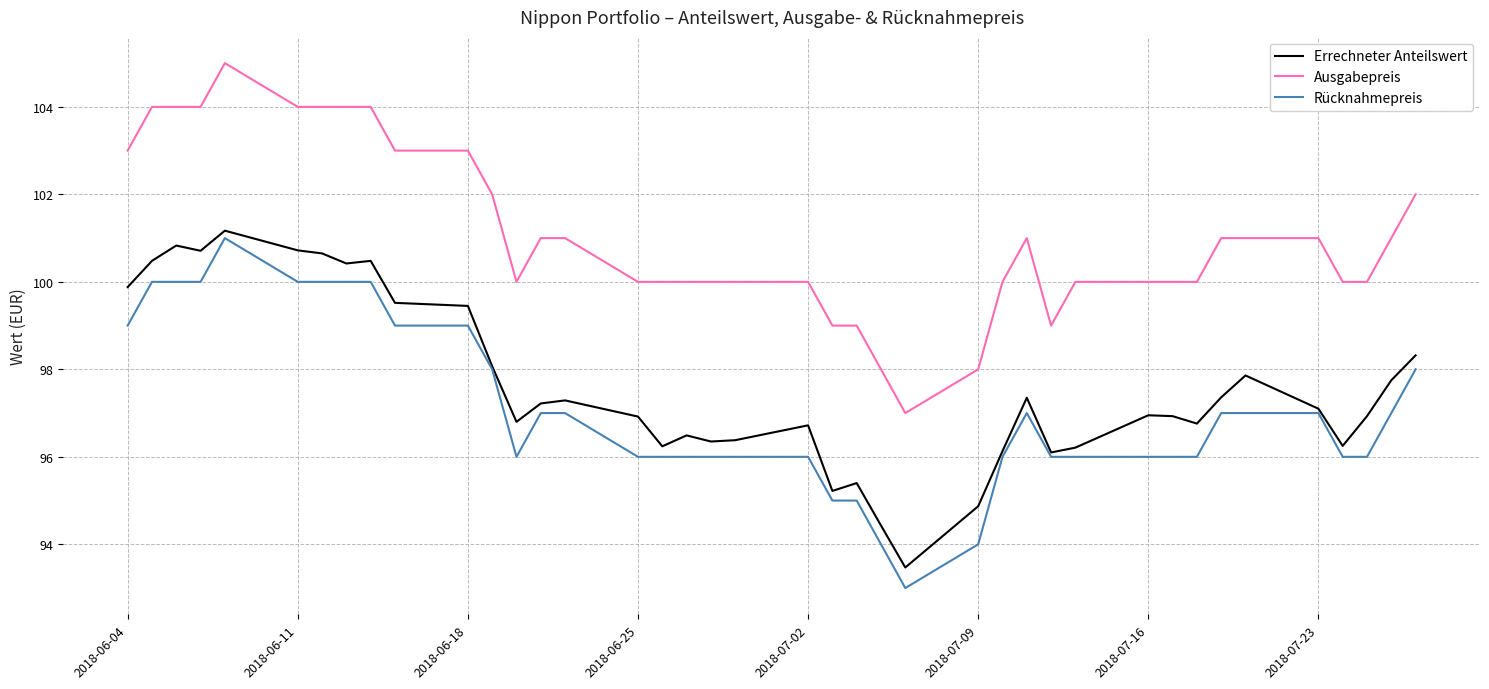

What is the difference between the second highest and second lowest values in the Rücknahmepreis series?

6.0